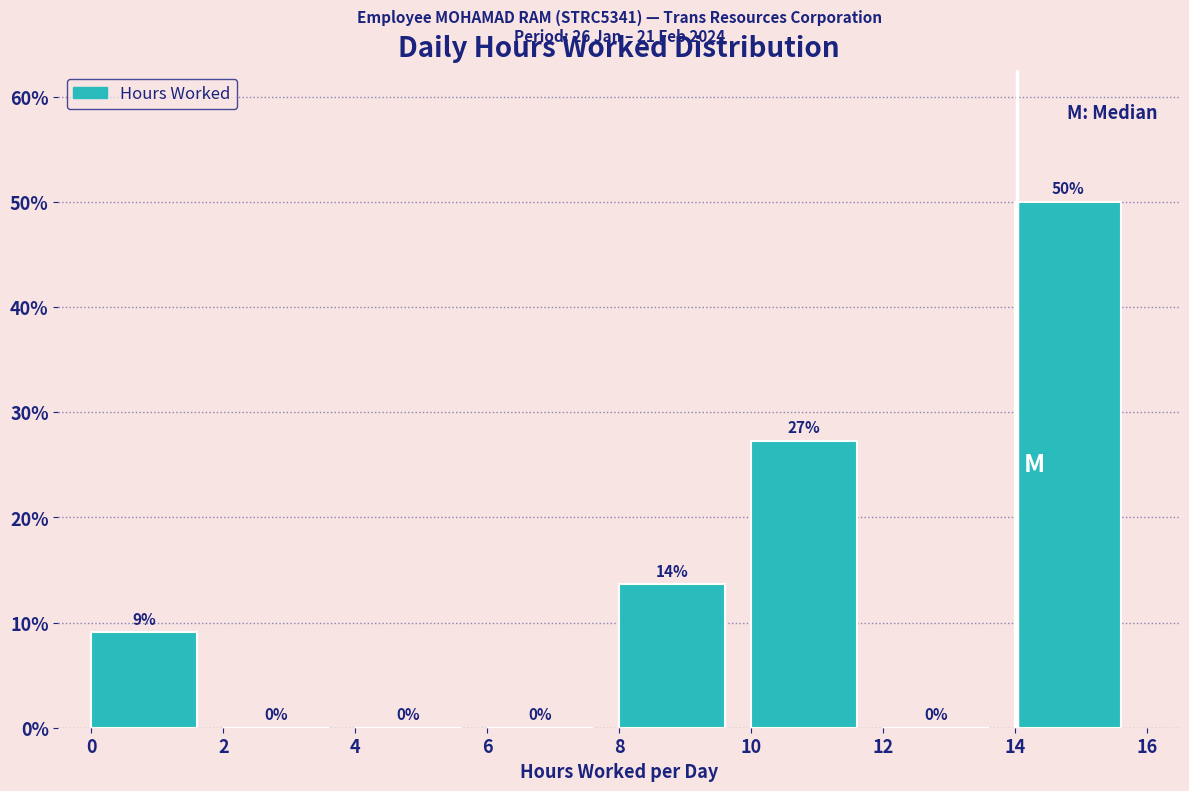

Over which range of the x-axis is the bar tallest?

14 to 16